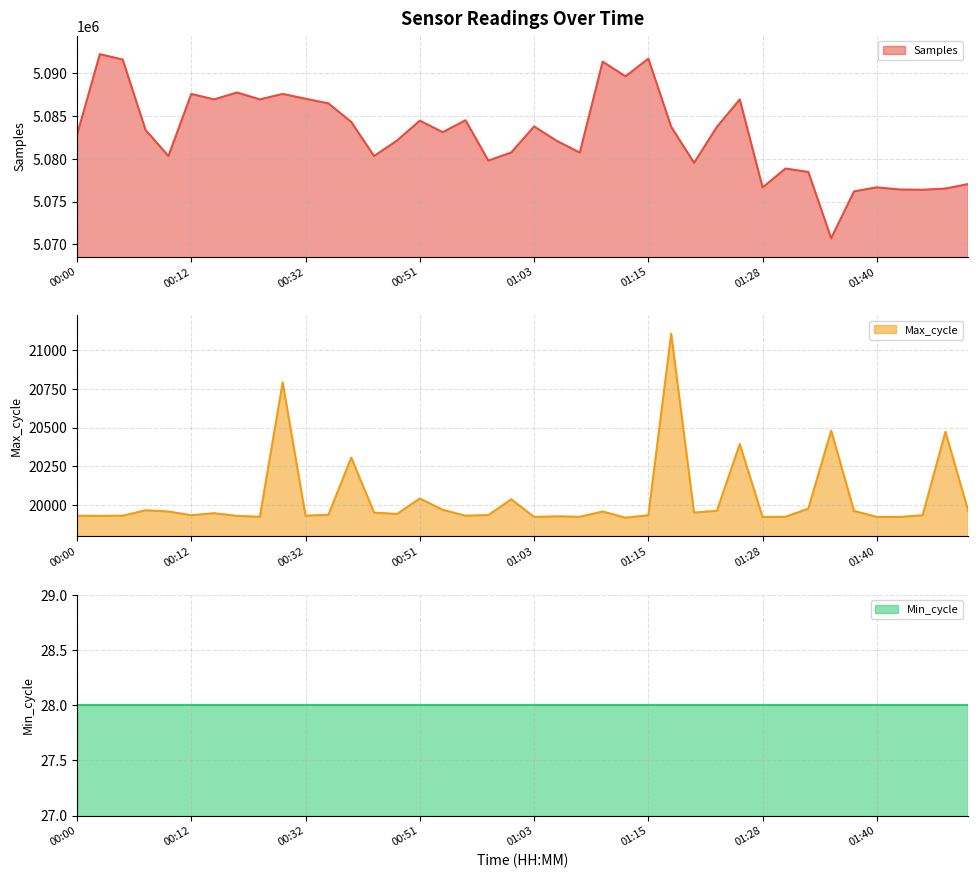

What is the lowest value of the Samples series?

5070715